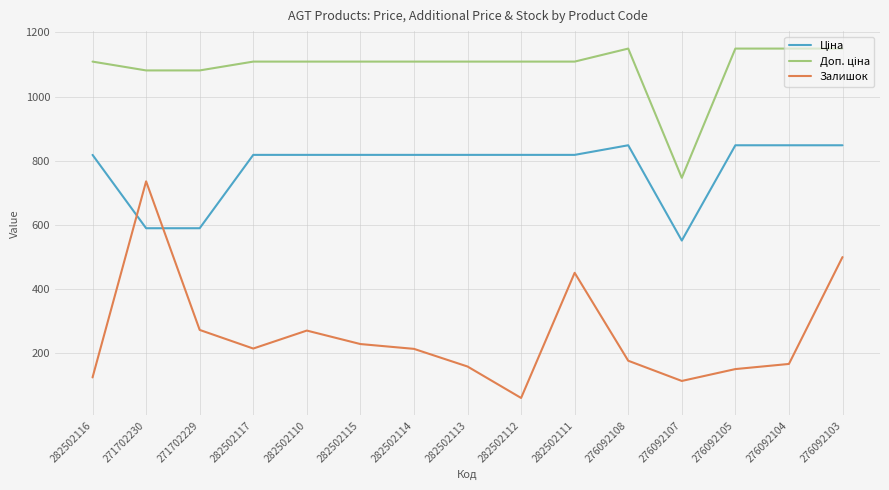

What is the spread (max minus min) of values at 282502115?

880.2